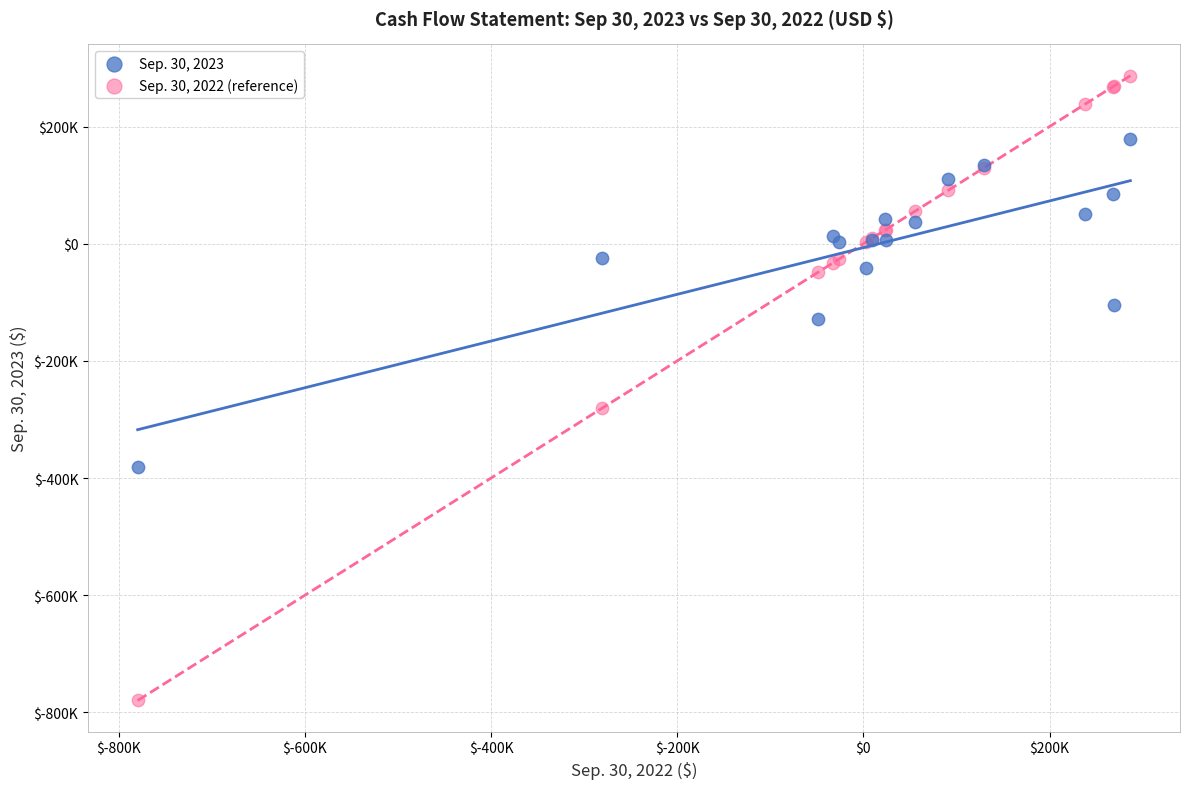

Which series contains the highest Y value?

Sep. 30, 2022 (reference)